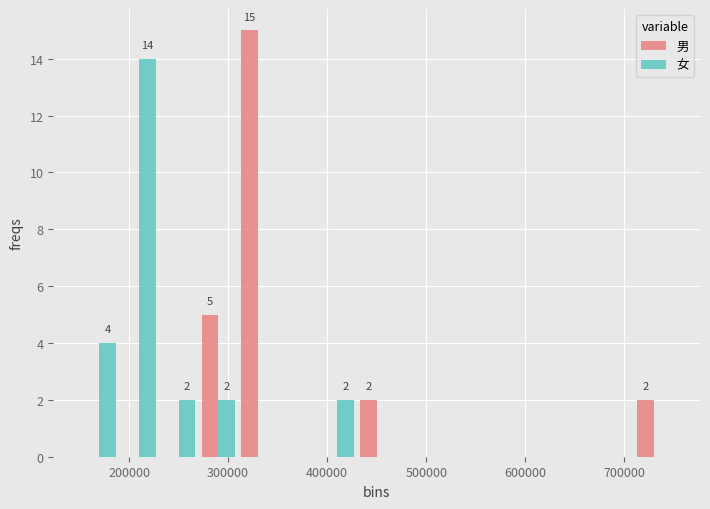

In the 男 series, which range on the x-axis has the tallest bar?

310000 to 350000